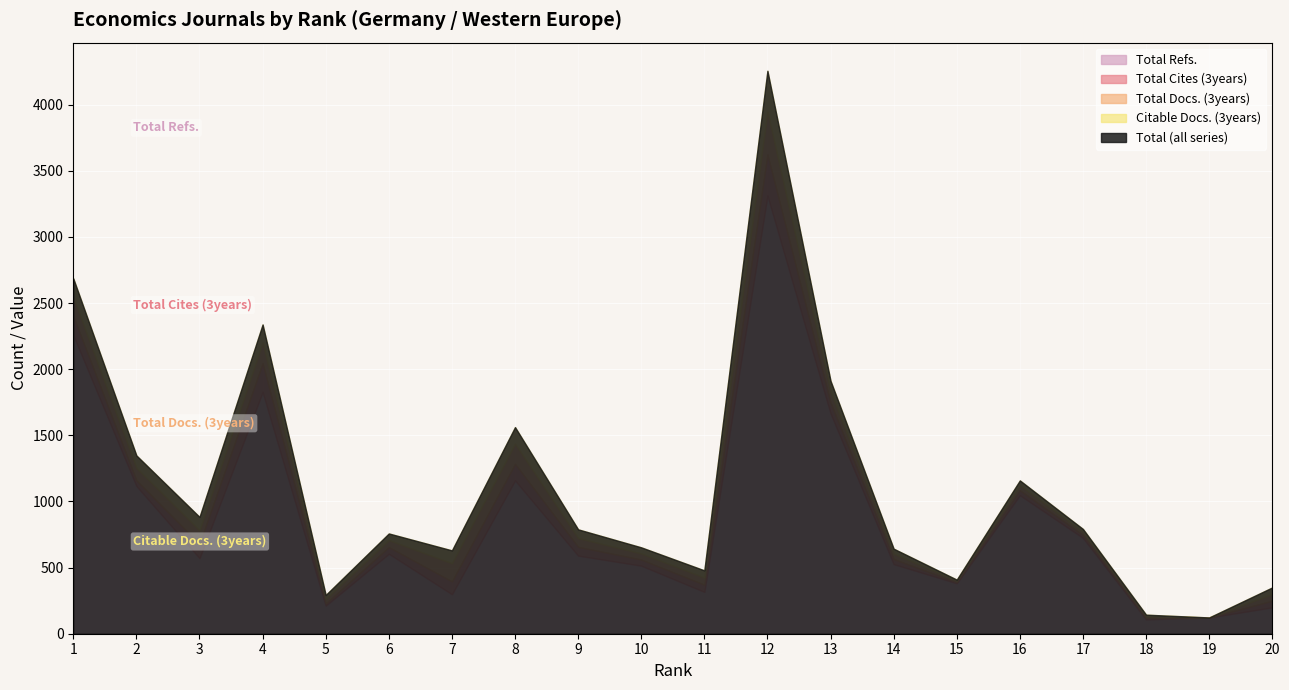

Is the value of Total Refs. at 12 greater than the value of Total Docs. (3years) at 7?

Yes